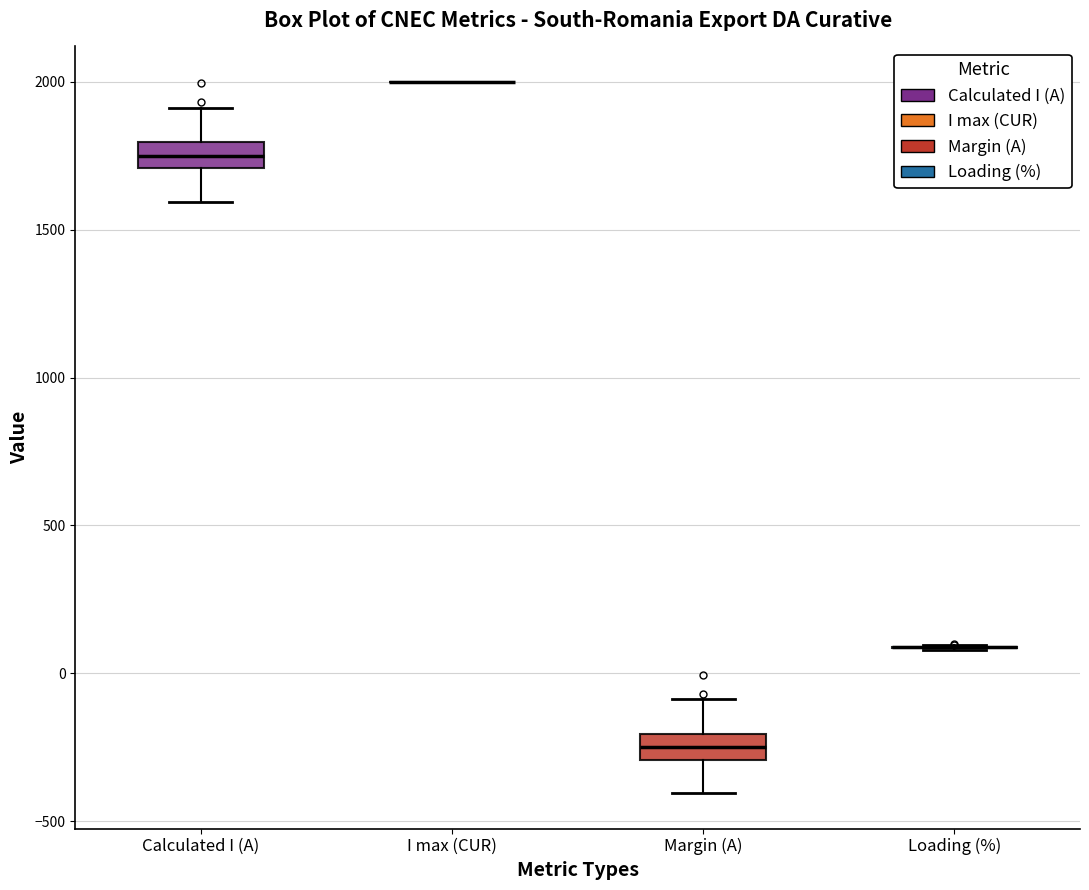

Reading left to right, transcribe this box plot: for each box, give where its median line is, the range the box spans, and where its two whiskers end, as read against the y-axis. The values are not printed on the chart, so give them approximately, as read against the axis.

Calculated I (A): median 1750, box 1700 to 1800, whiskers 1600 to 1900
I max (CUR): box collapsed to a line at 2000, whiskers 2000 to 2000
Margin (A): median -250, box -300 to -200, whiskers -400 to -100
Loading (%): box collapsed to a line at 100, whiskers 100 to 100